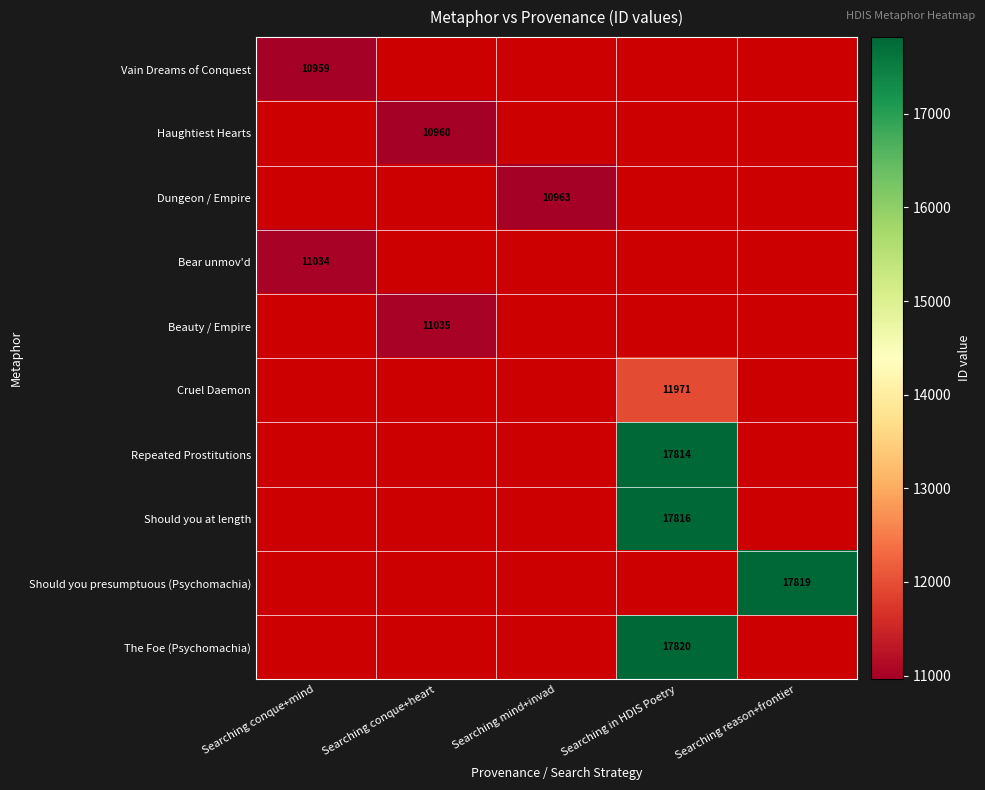

True or false: Bear unmov'd has a value of 15037 at Searching conque+mind.

False